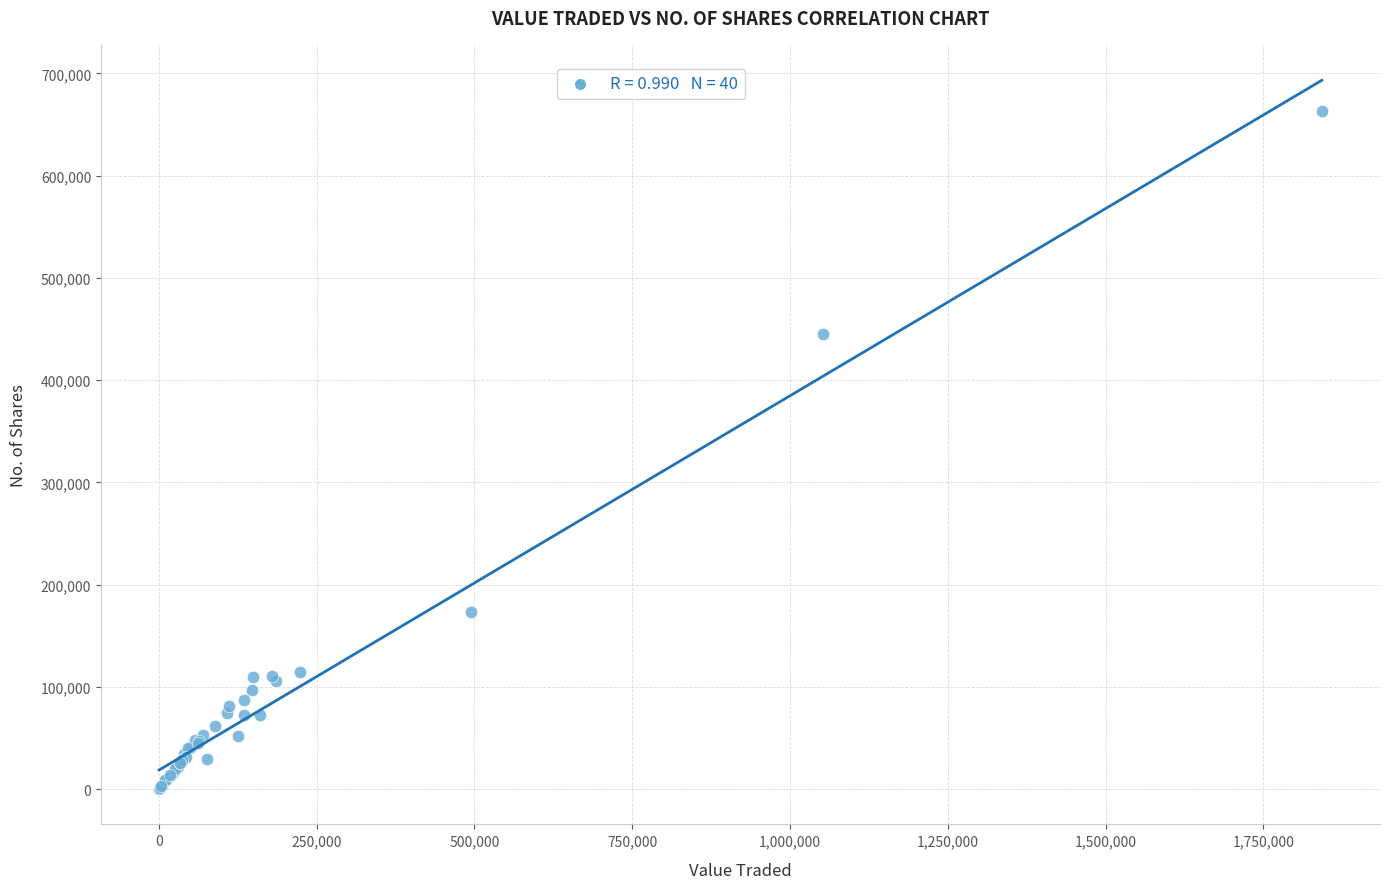

What Y value in the scatter plot is closest to 331723?

445548